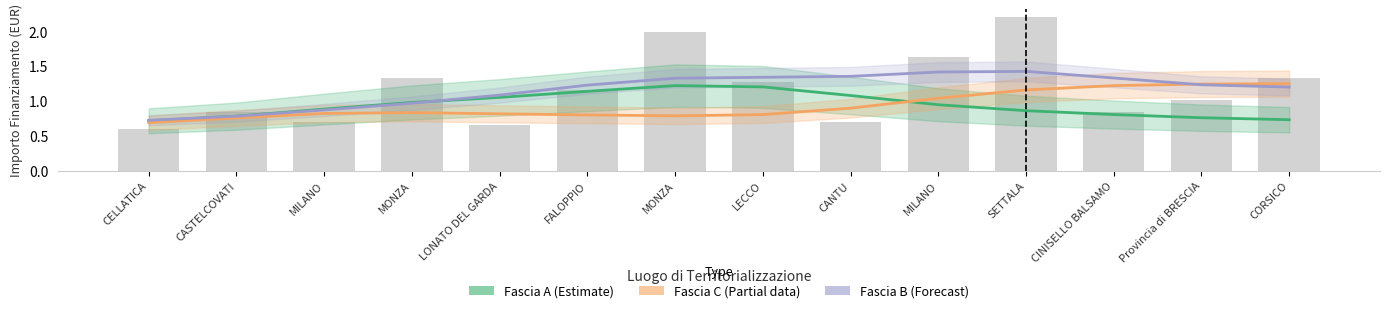

Where is Fascia B (Forecast) nearest to the value 1?

MONZA